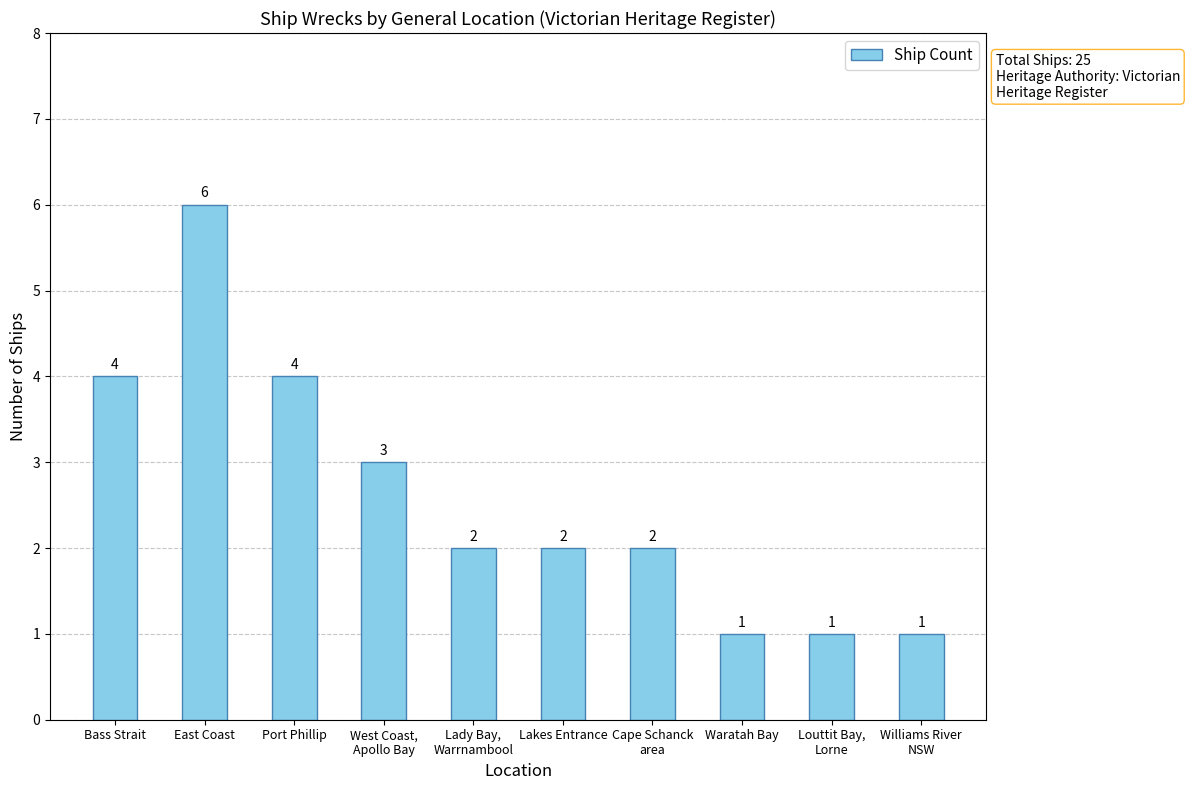

What is the sum of all values?

26